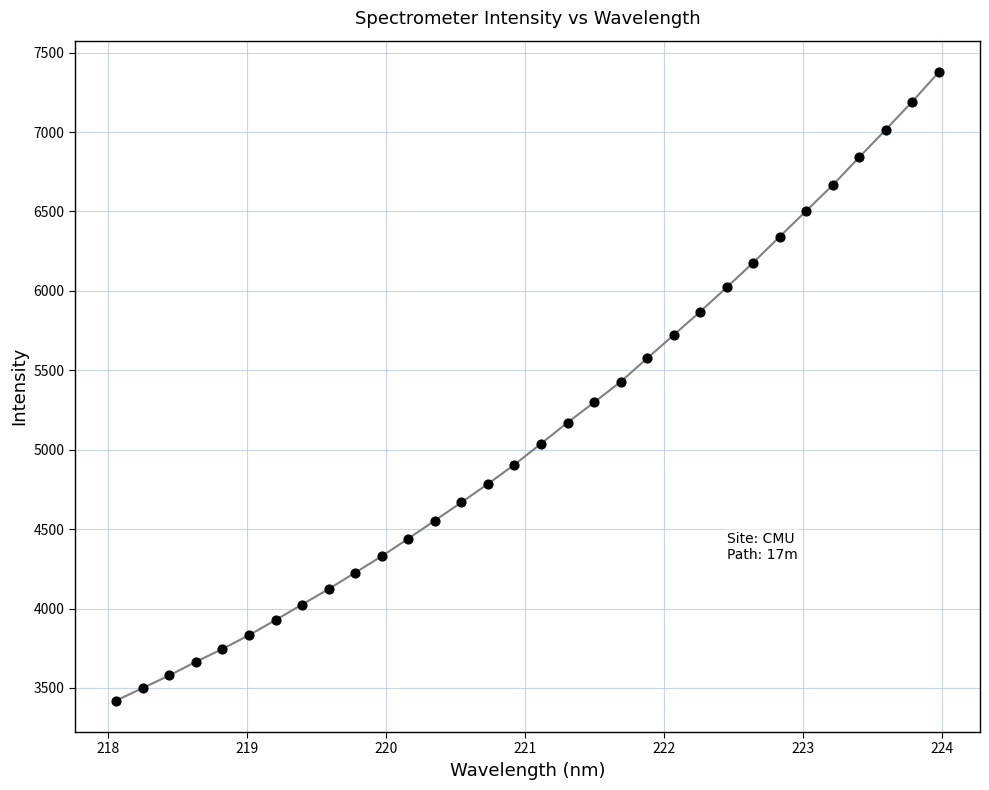

What is the range of Y values (max minus min)?

3957.5